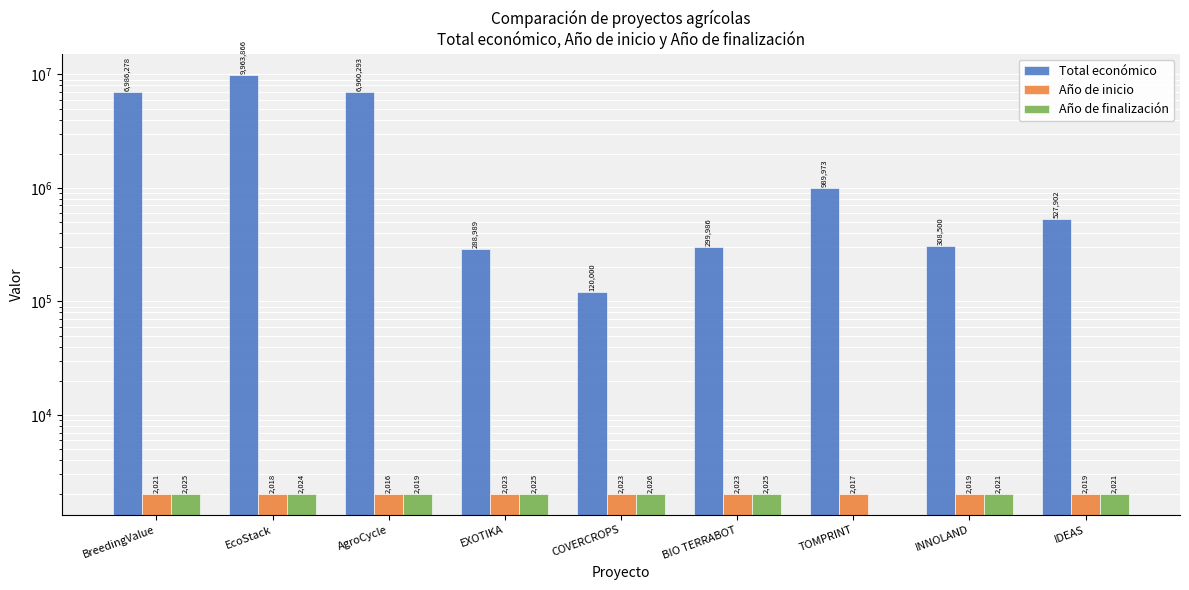

What is the label of the 7th bar from the right?

AgroCycle